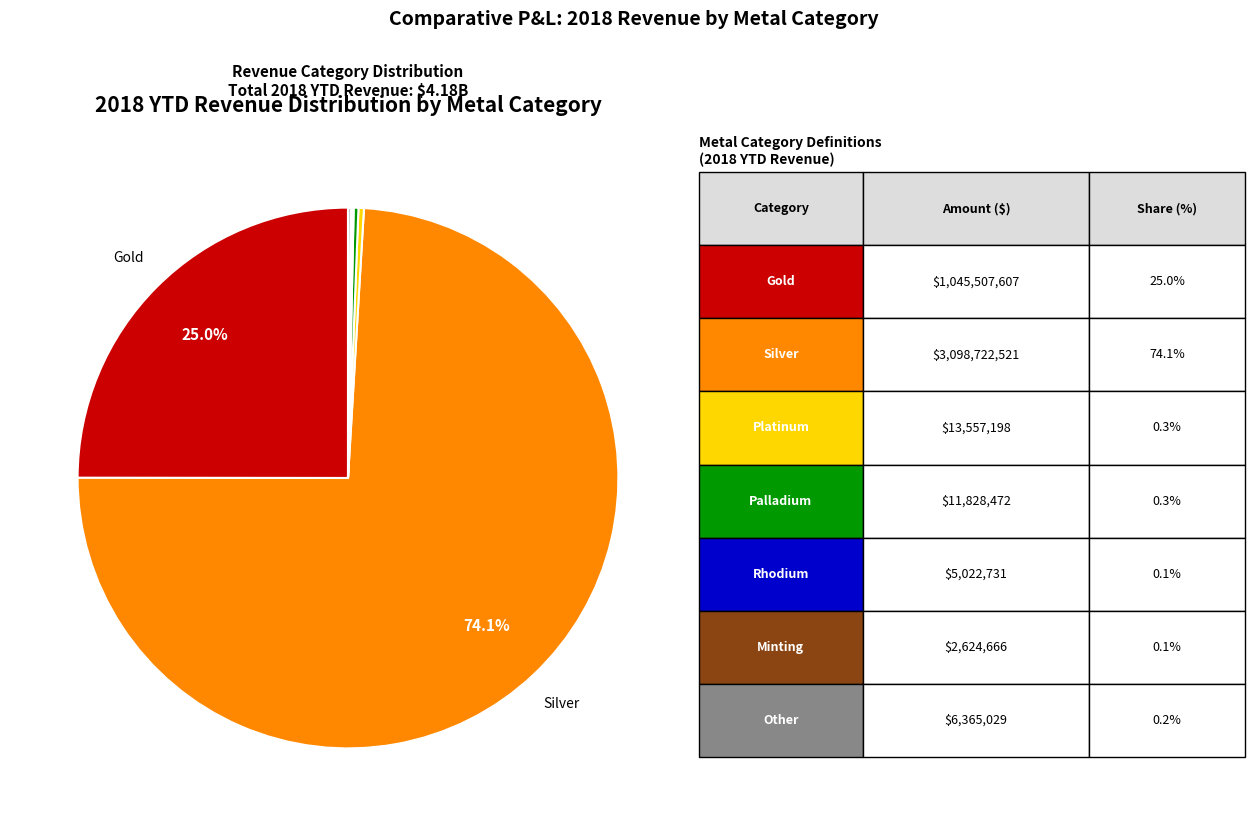

Is there a majority slice in this chart?

Yes